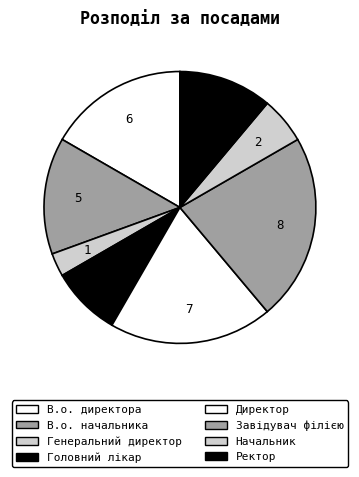

Does В.о. начальника represent more than half of the total?

No